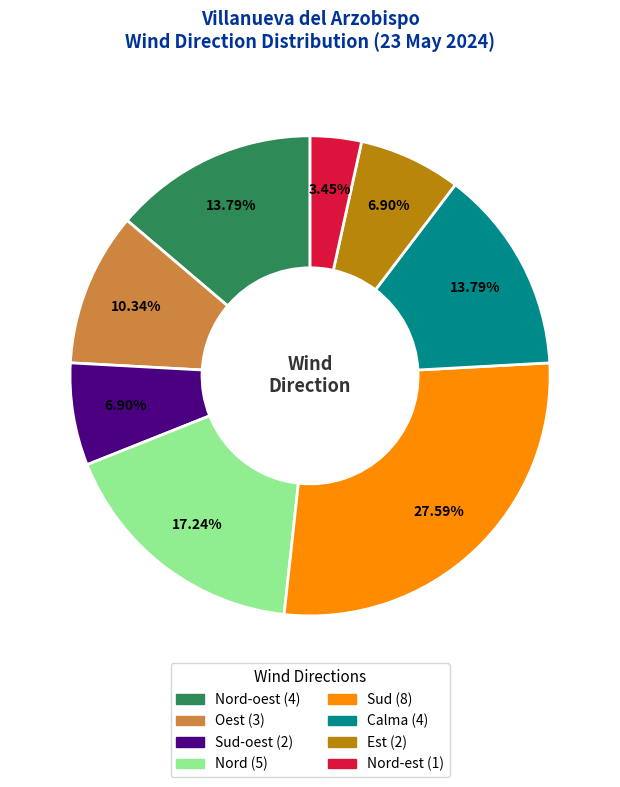

Is there any slice that represents more than half of the pie?

No